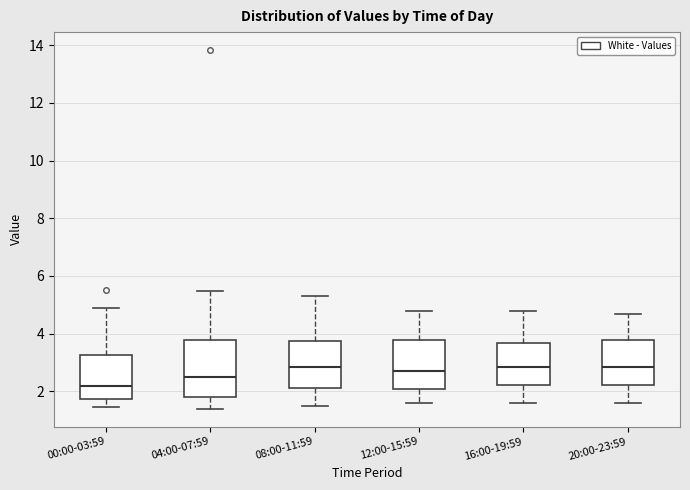

Which box's median line is the lowest?

00:00-03:59